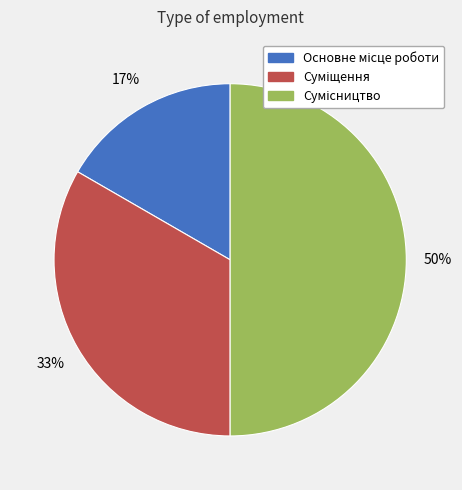

To the nearest percent, what is the difference between the largest and smallest slice percentages?

33%